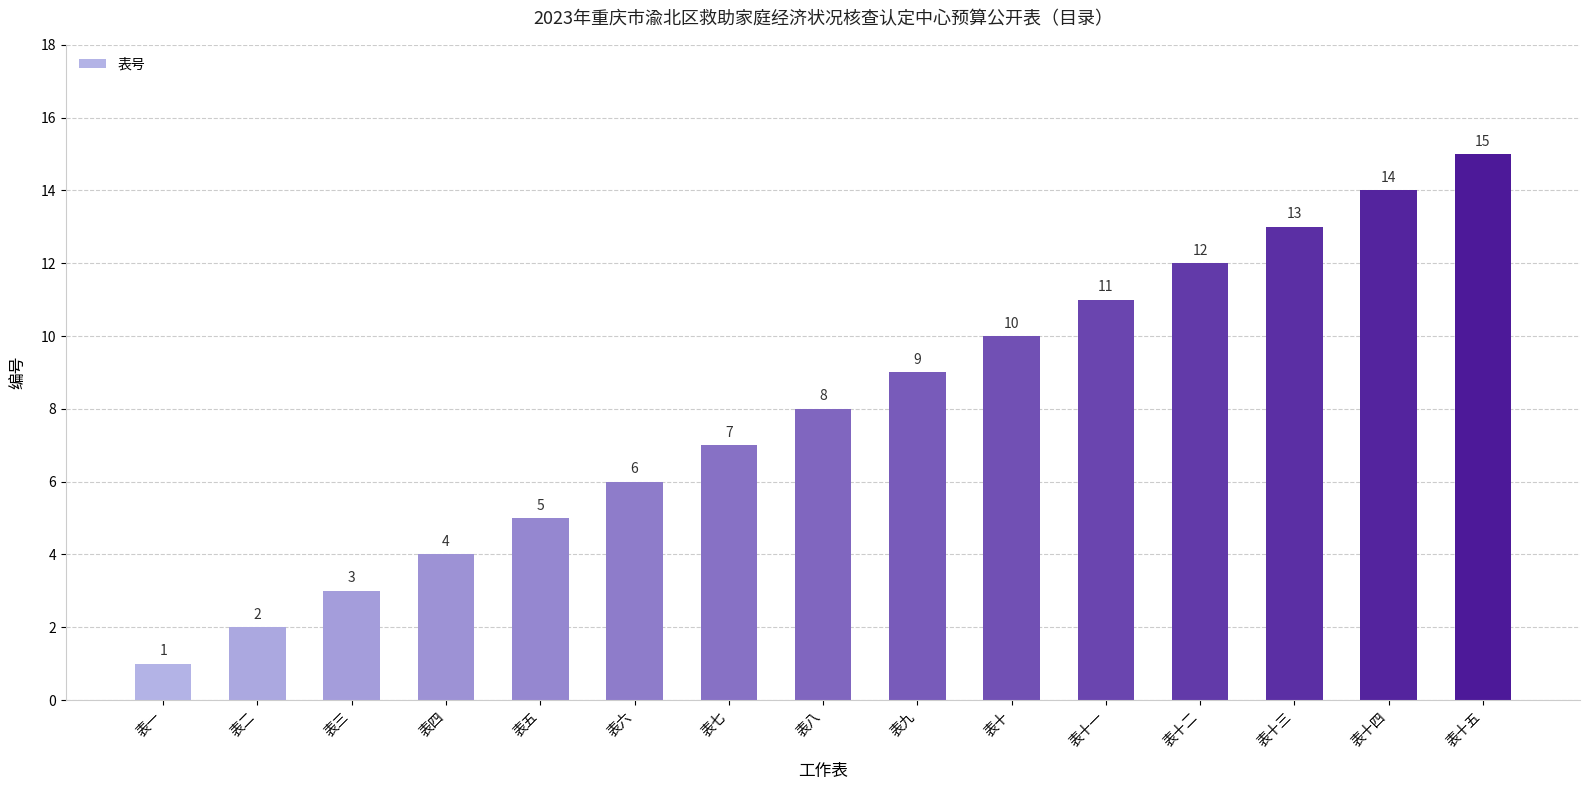

Does the chart contain stacked bars?

No